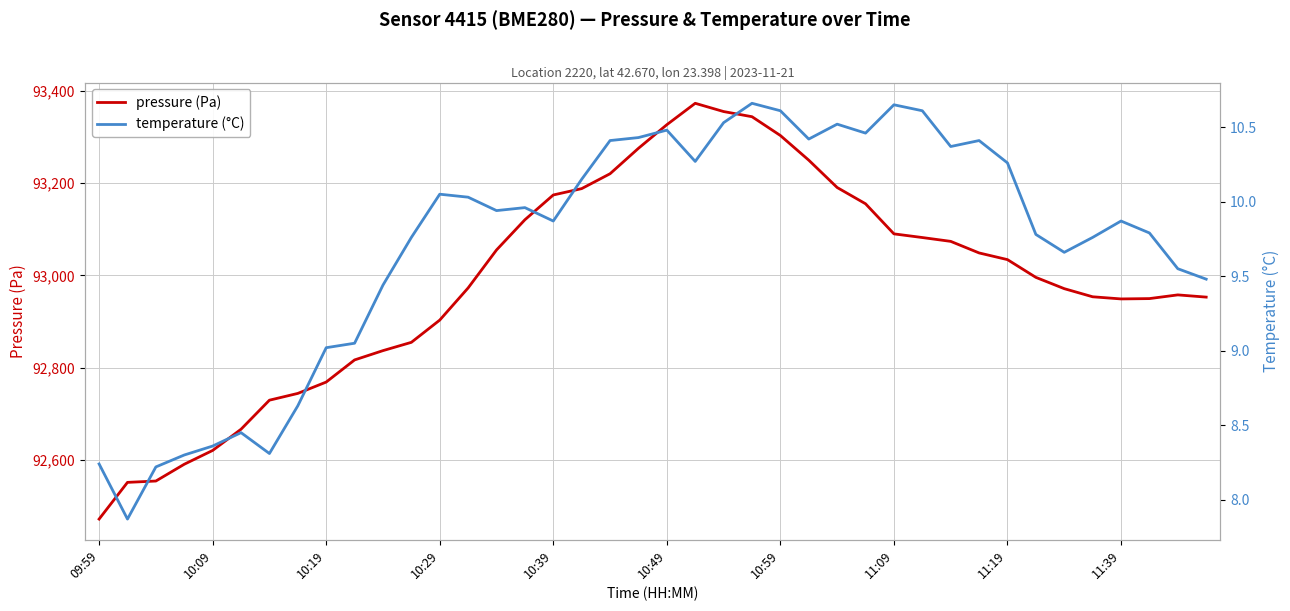

What is the lowest value of the temperature (°C) series?

7.9